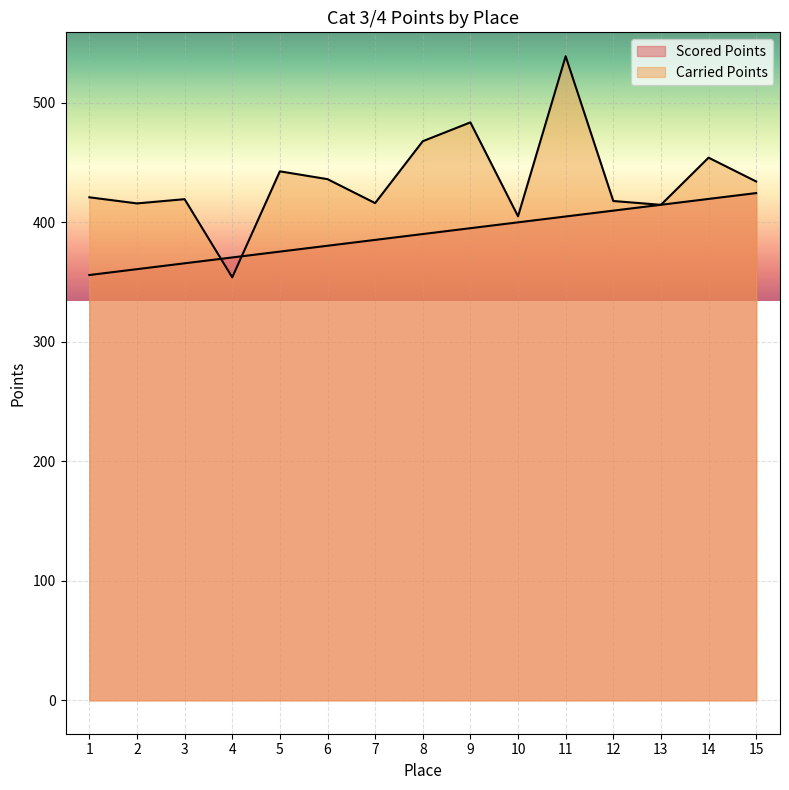

What is the value of the Scored Points point at the 5th from the left?

375.5